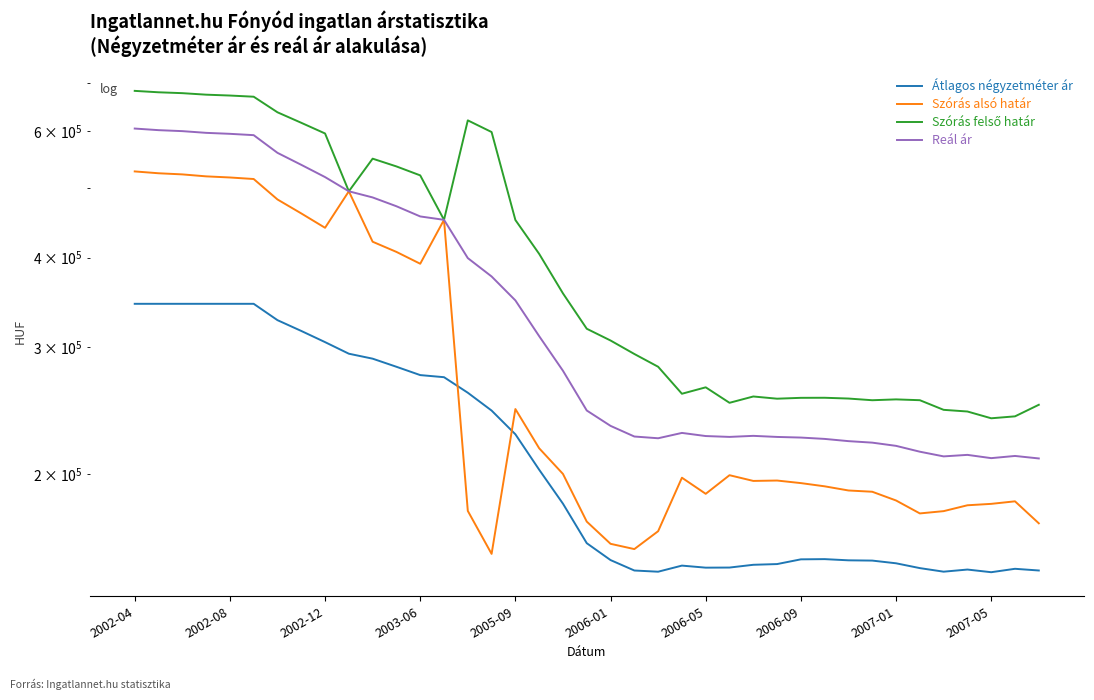

True or false: Szórás alsó határ has more than 2 points higher than both neighbors.

True